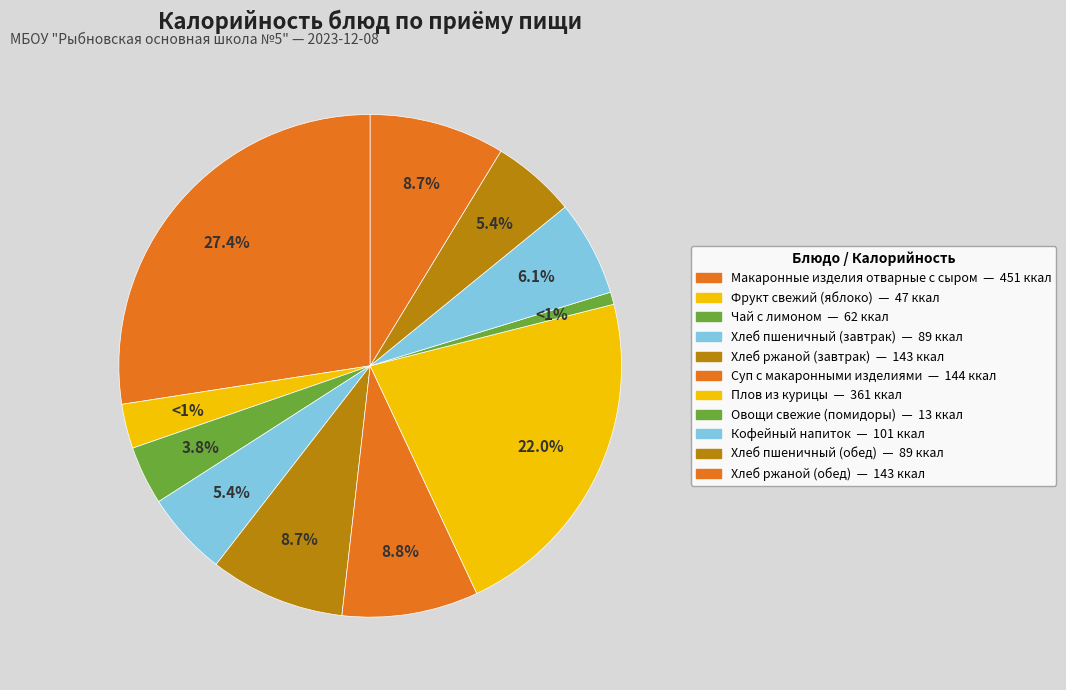

Does any single category account for the majority?

No